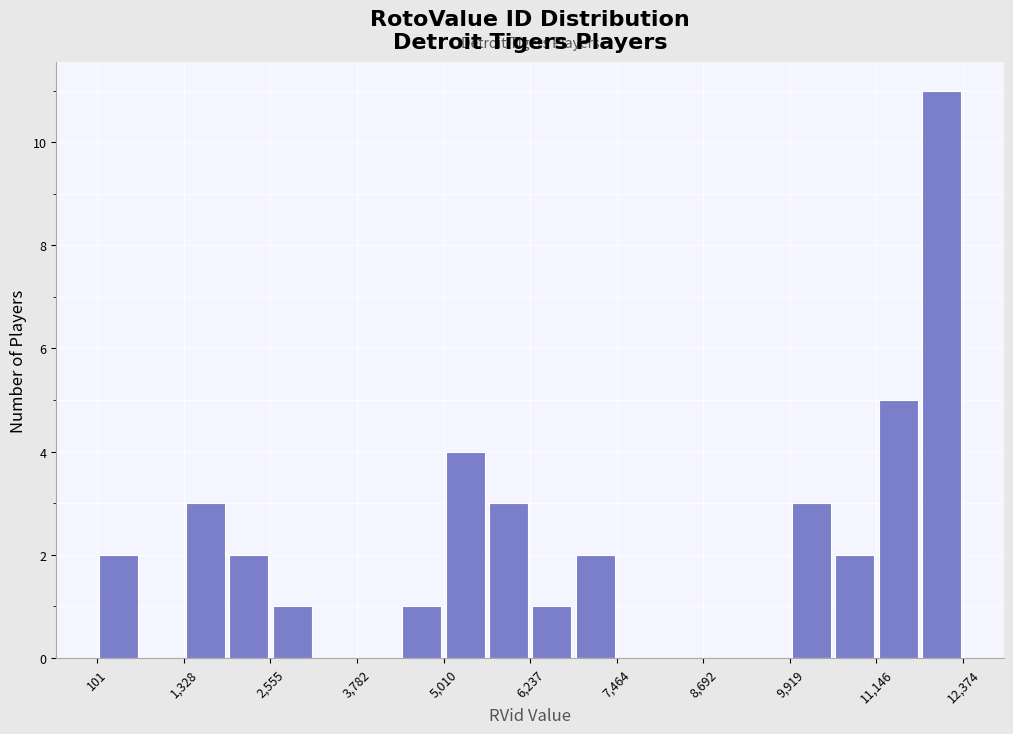

Read against the x-axis, roughly where is the centre of the tallest bar?

12000